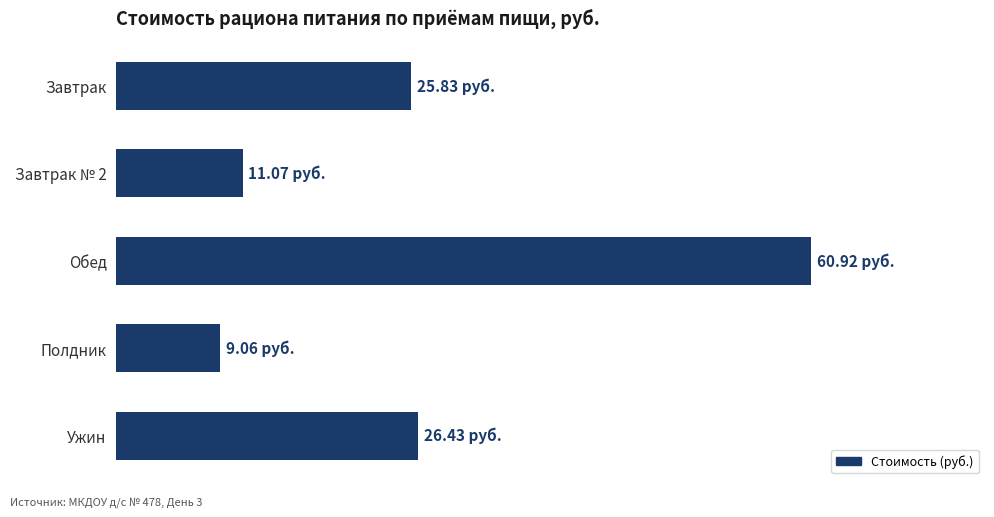

At which category does the chart reach its minimum across all series?

Полдник